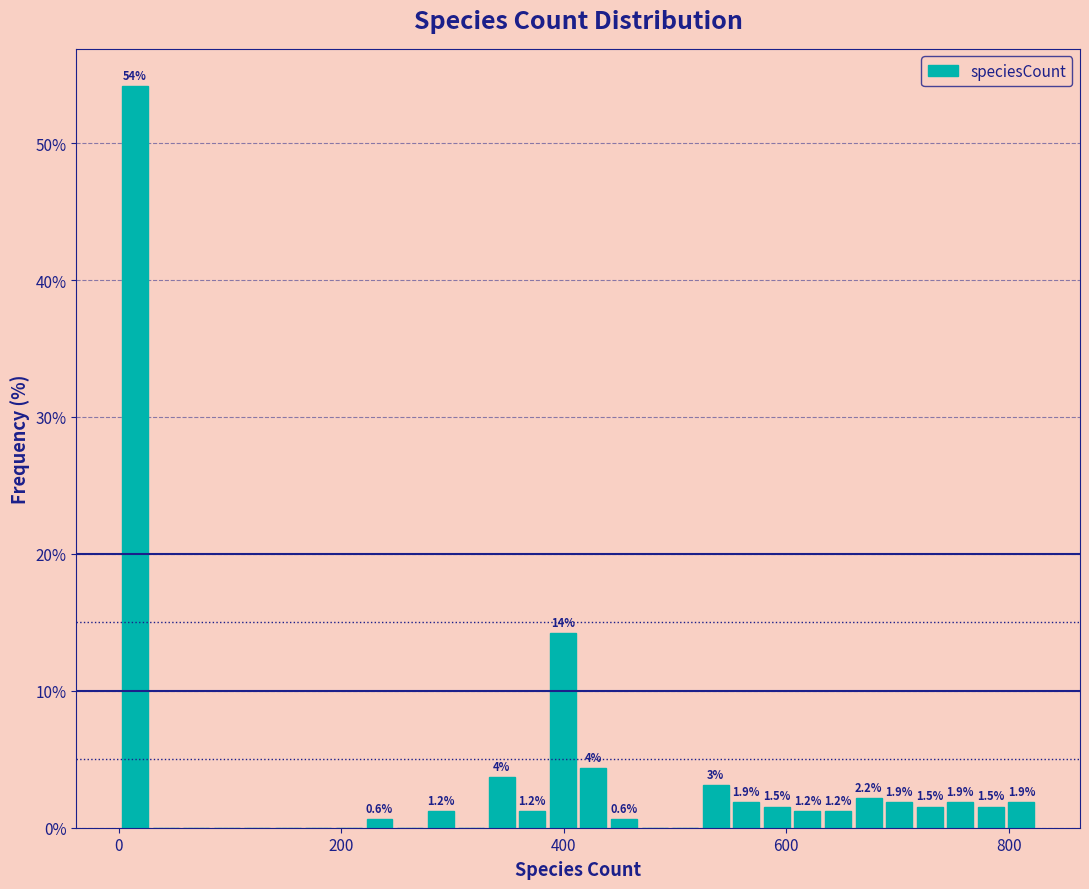

Around what value on the x-axis is the tallest bar? Give the approximate position of its centre, as read against the axis.

20